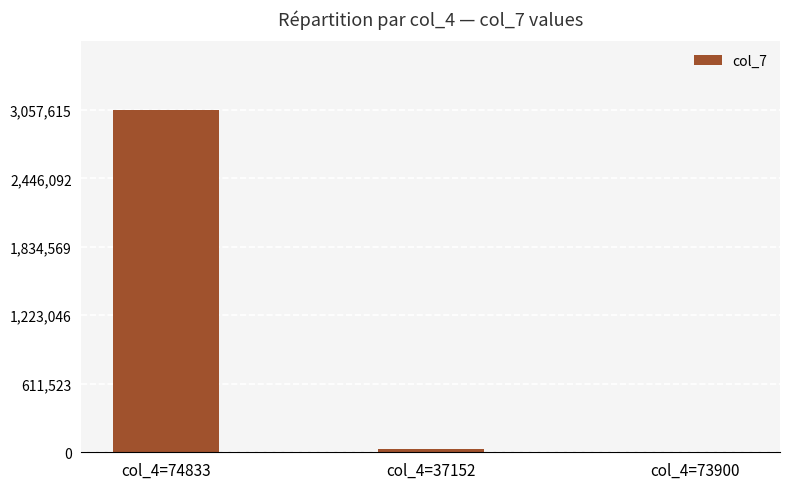

How many data points does each series have?

3